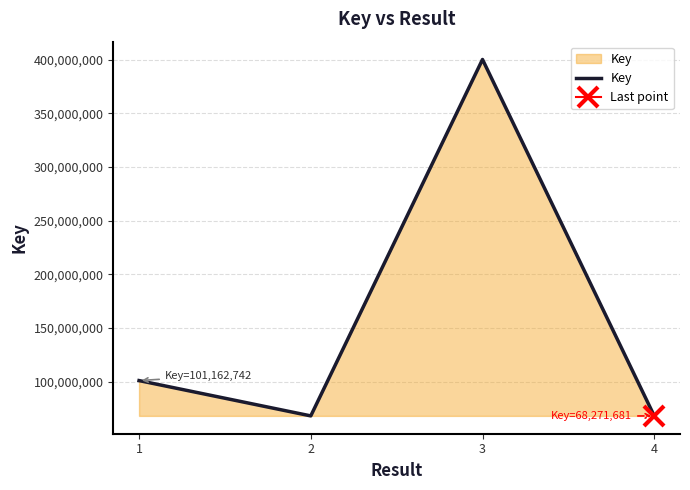

True or false: there are more than 1 points higher than both neighbors.

False